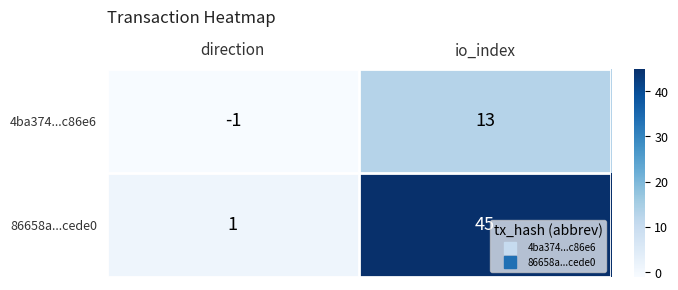

What is the total value across all series at io_index?

58